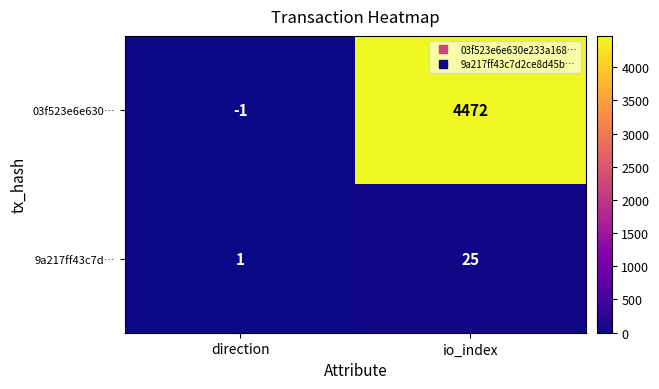

What is the total value across all series at io_index?

4497